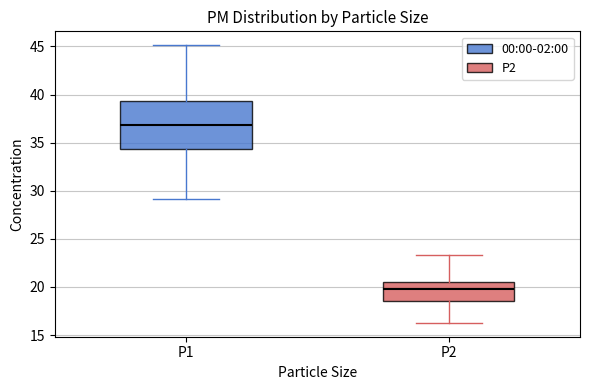

Which box has the lowest median line?

P2